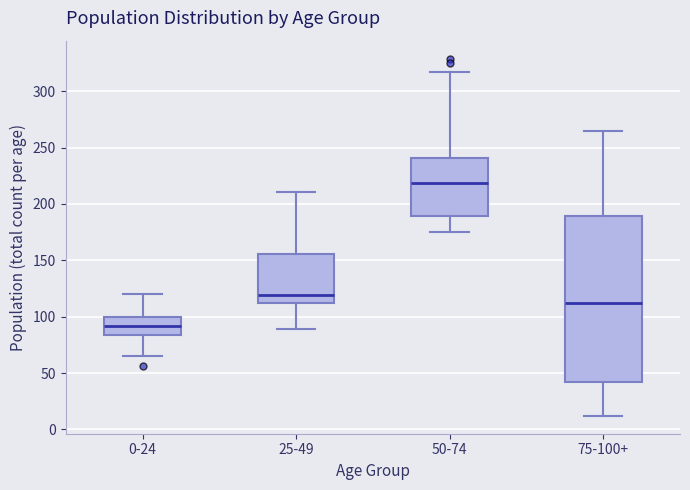

Which box's median line is the lowest?

0-24